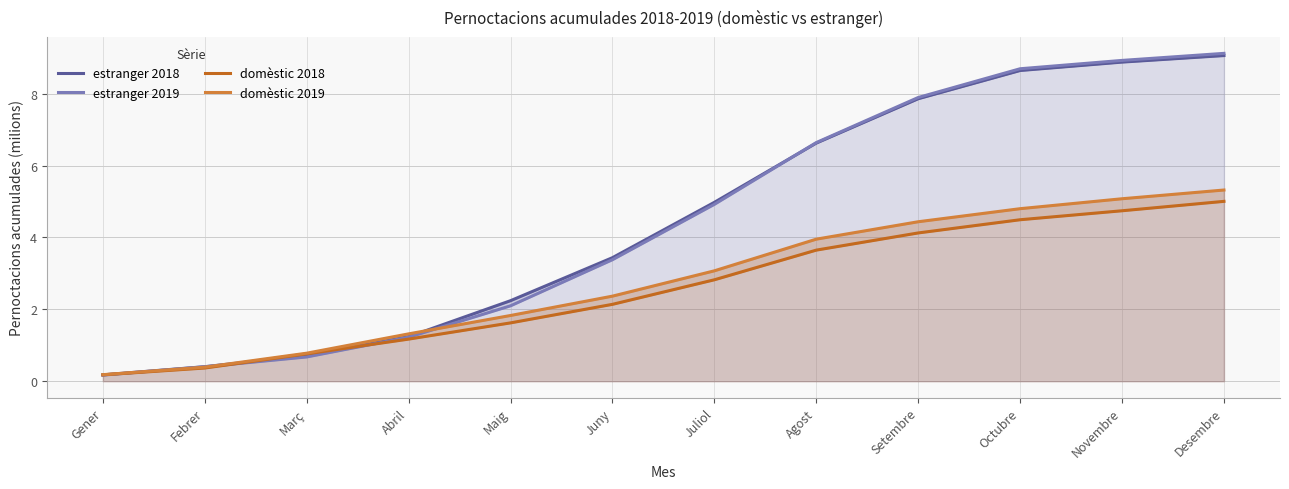

At which label is estranger 2019 closest to 4?

Juny